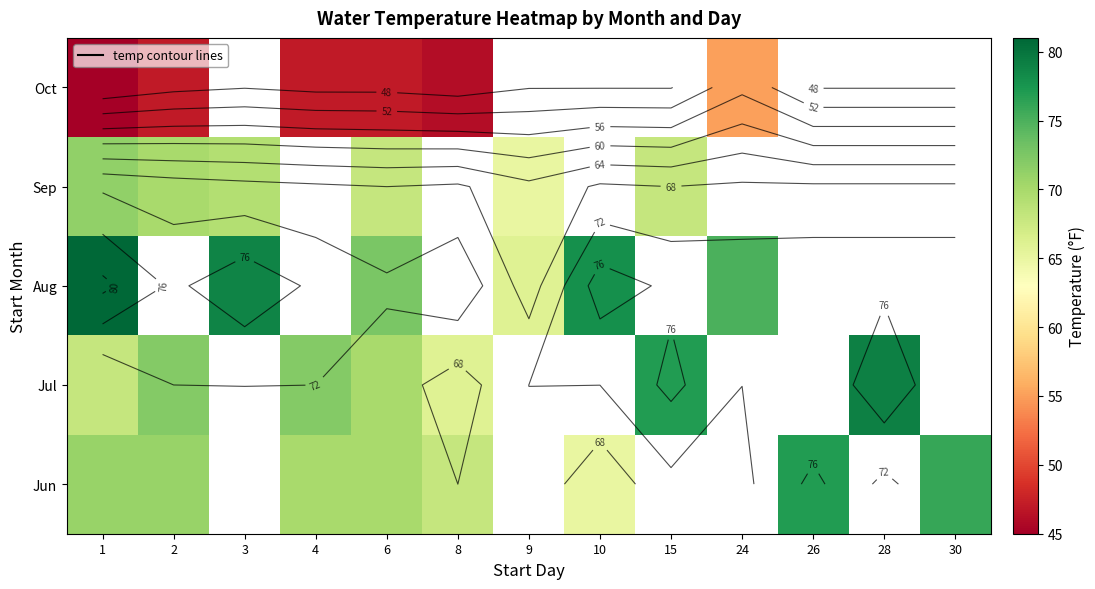

What is the maximum value for Sep?

71.4